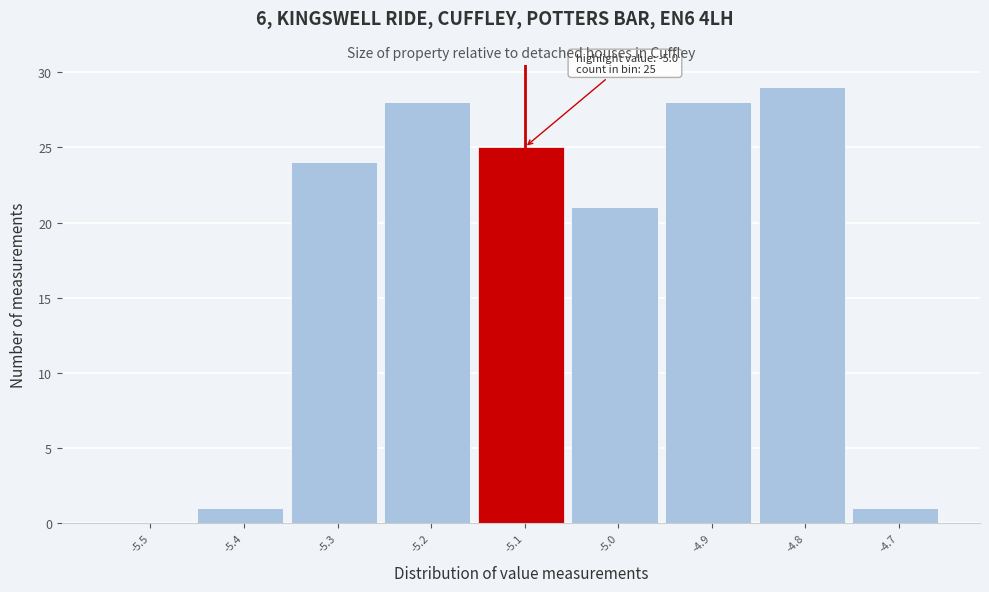

Reading left to right, transcribe all the data shown in this chart.

-5.5=0	-5.4=1	-5.3=24	-5.2=28	-5.1=25	-5.0=21	-4.9=28	-4.8=29	-4.7=1